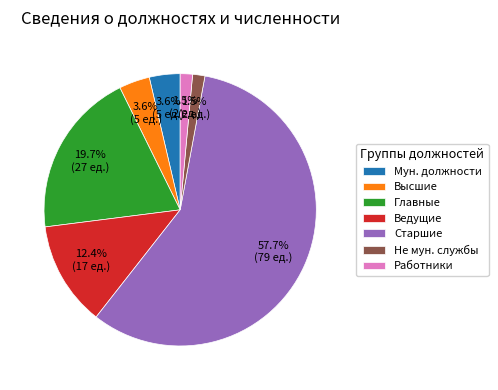

Is Ведущие the majority of the pie?

No